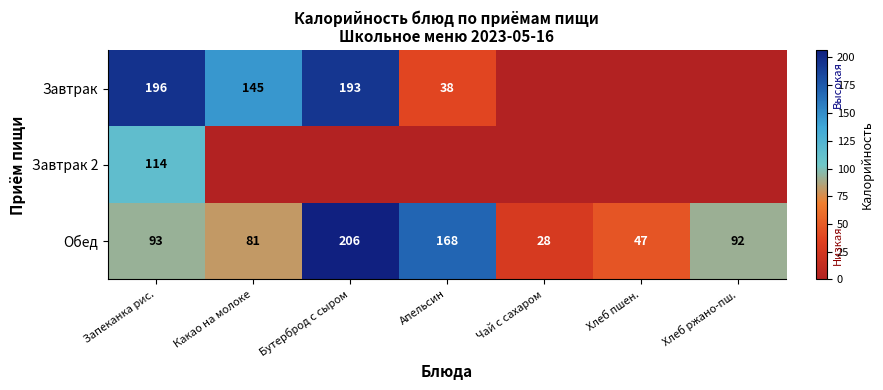

What is the minimum value for Обед?

28